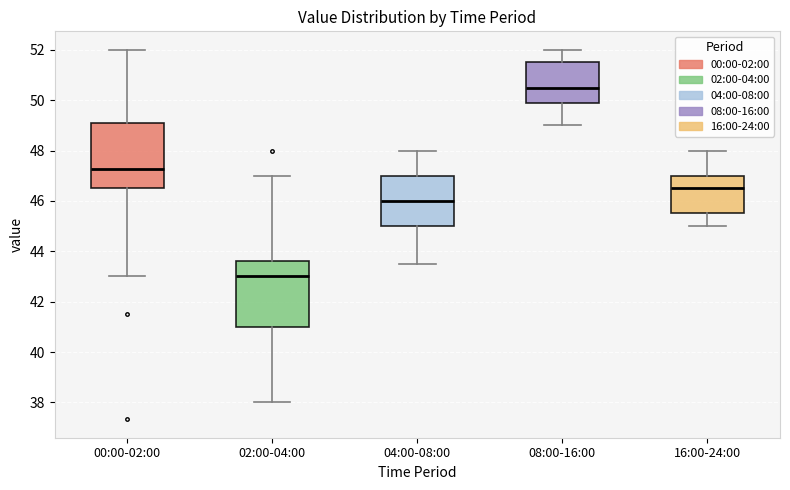

Which box's median line is the highest?

08:00-16:00